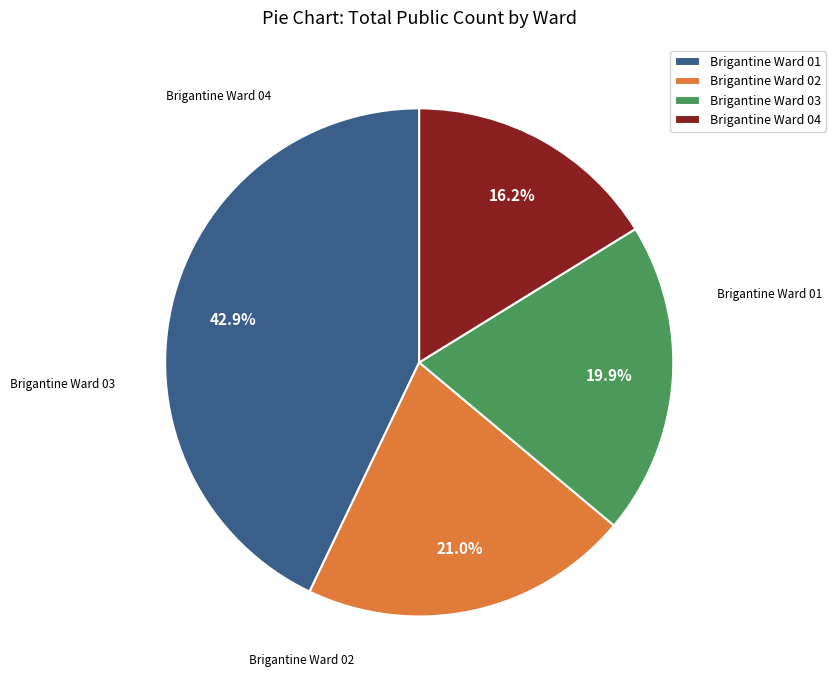

To the nearest percent, what is the combined percentage of Brigantine Ward 04 and Brigantine Ward 01?

59%